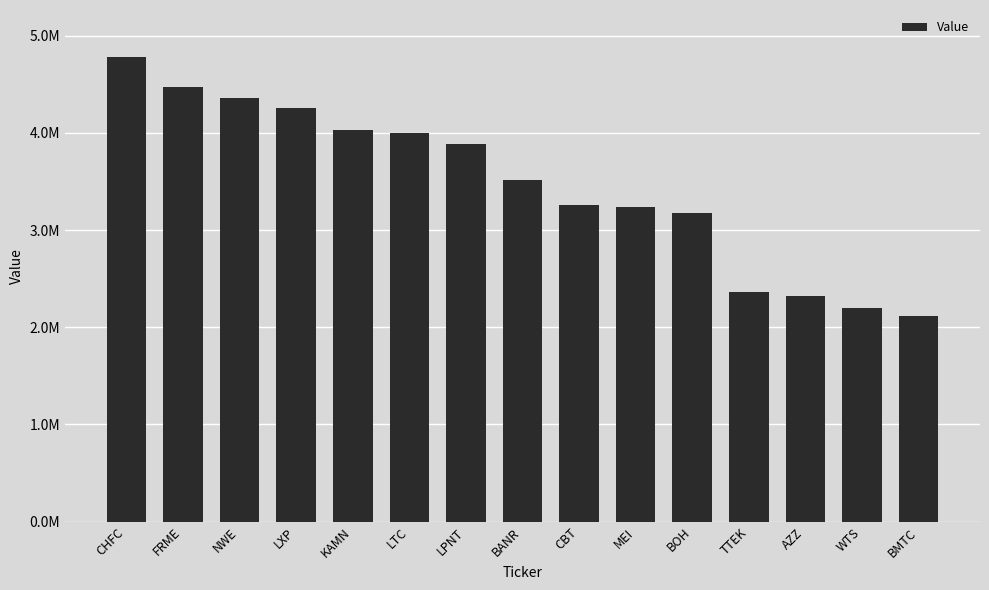

What is the label of the 14th bar from the right?

FRME